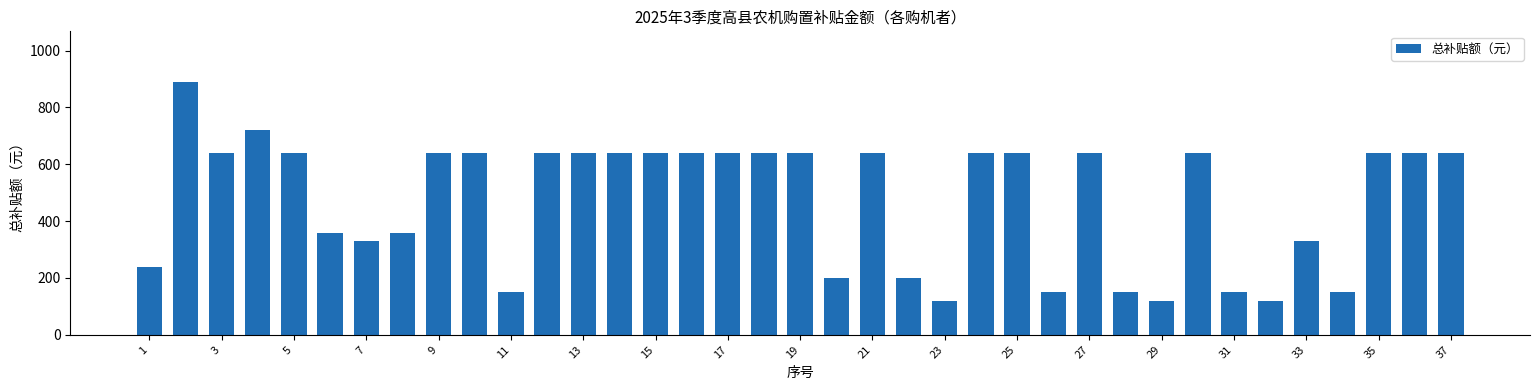

What is the value of the 3rd bar from the left?

640